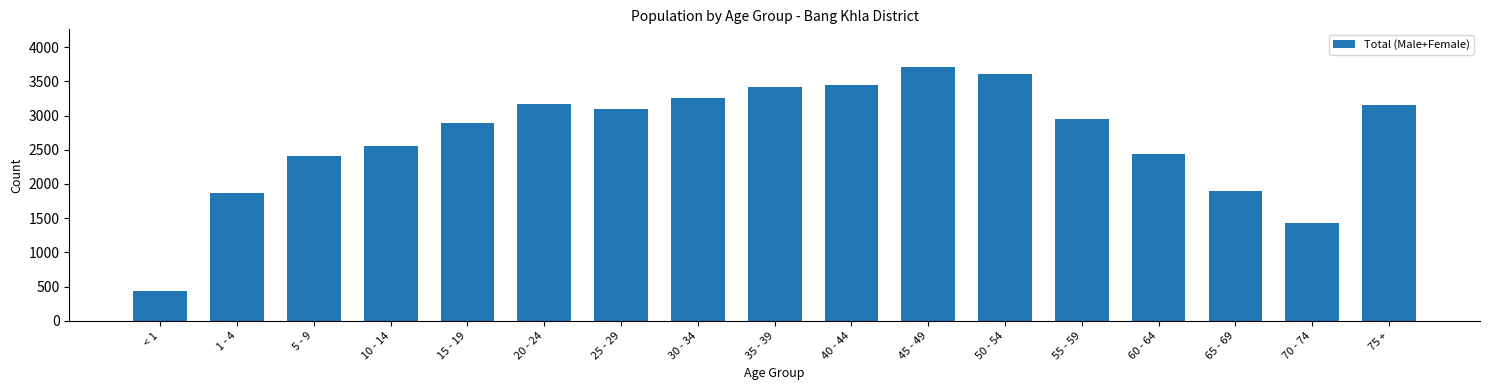

Which category has the lowest value across all series?

< 1